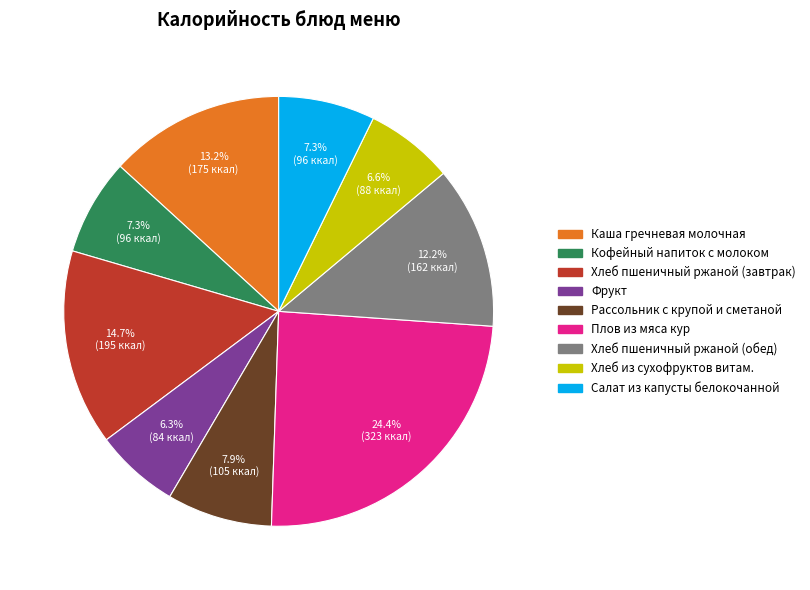

To the nearest percent, what is the difference between the Рассольник с крупой и сметаной and Хлеб пшеничный ржаной (завтрак) slice percentages?

7%